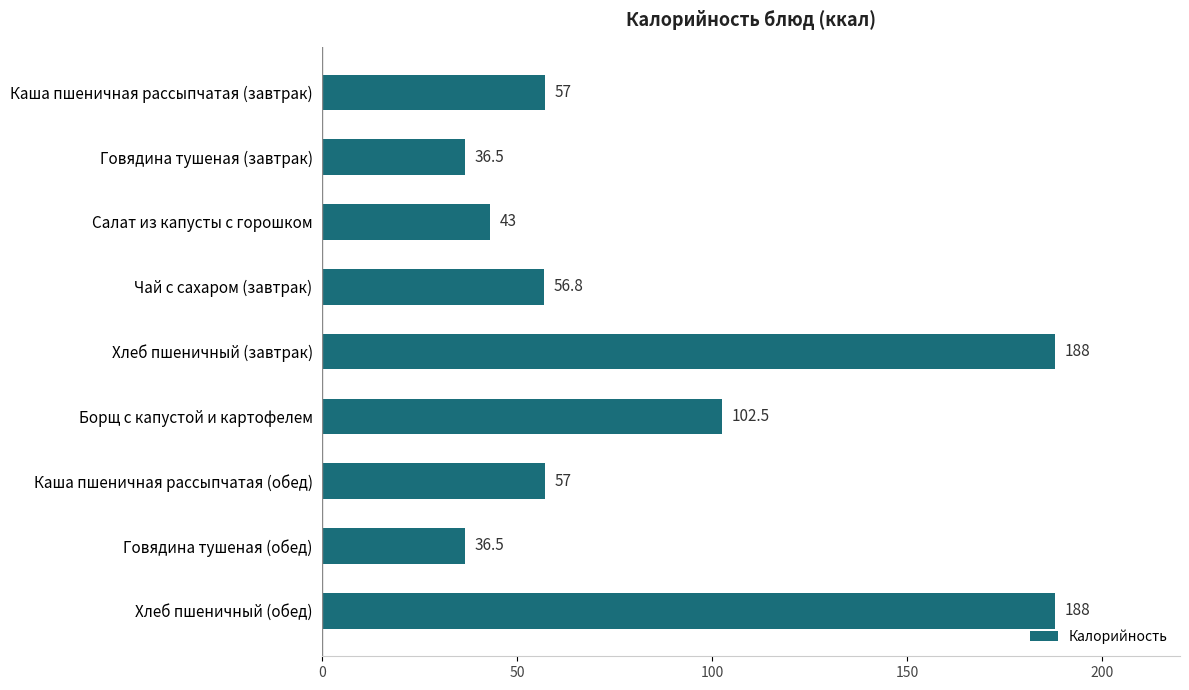

True or false: the data shows 89.1 at Каша пшеничная рассыпчатая (обед).

False